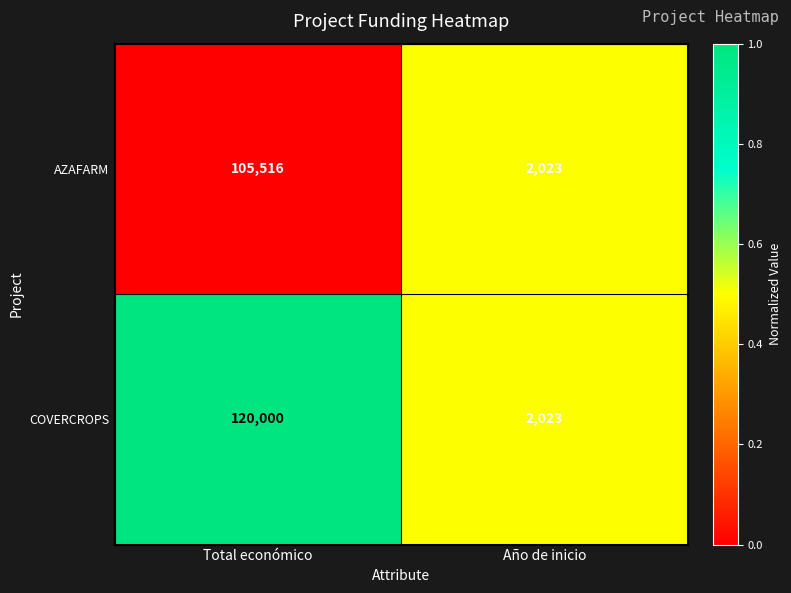

Which category has the lowest value in the COVERCROPS series?

Año de inicio